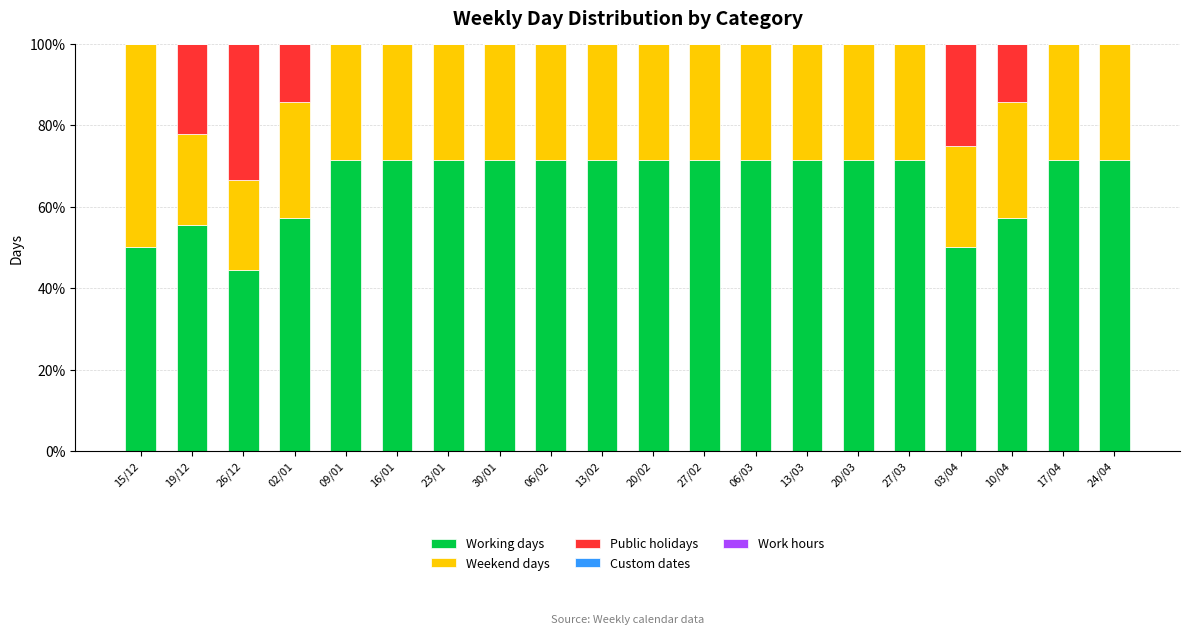

The value of Working days at 24/04 is 71.4. True or false?

True